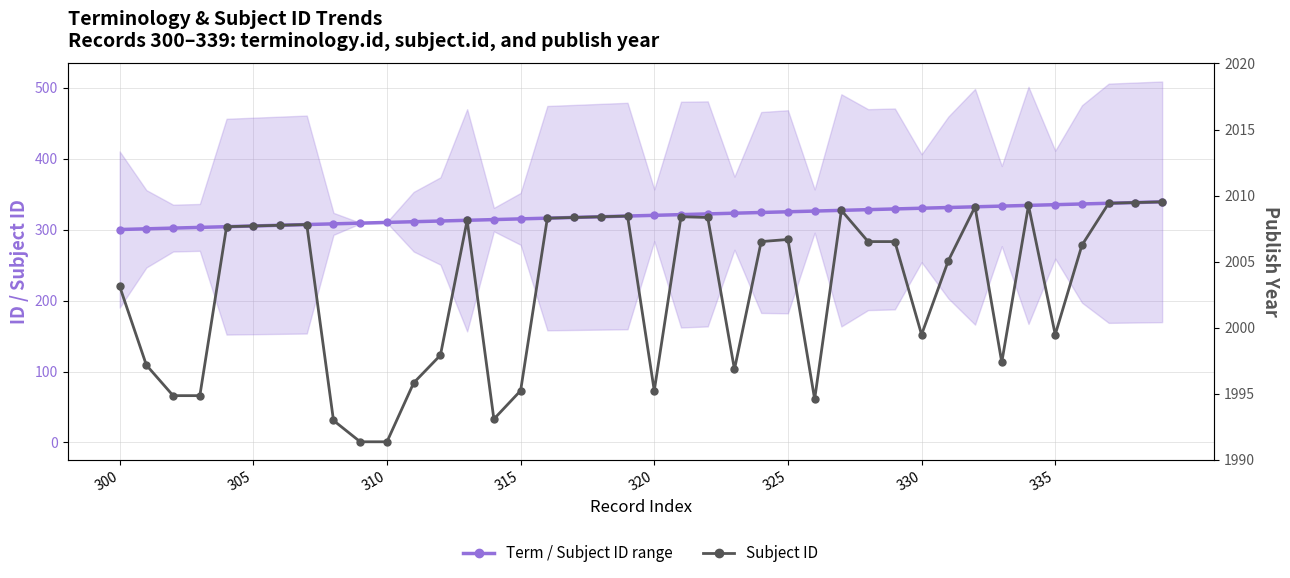

True or false: Term / Subject ID range has more than 1 interior local peaks.

False